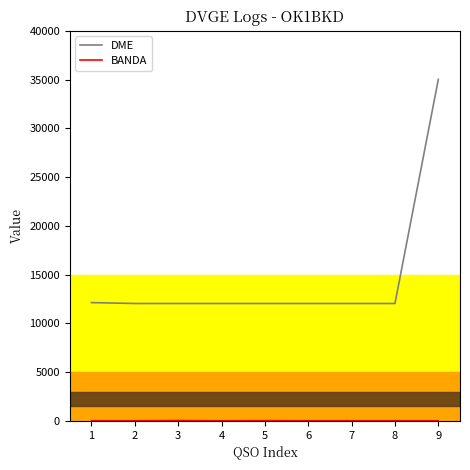

What is the difference between the maximum and minimum values in the DME series?

22974